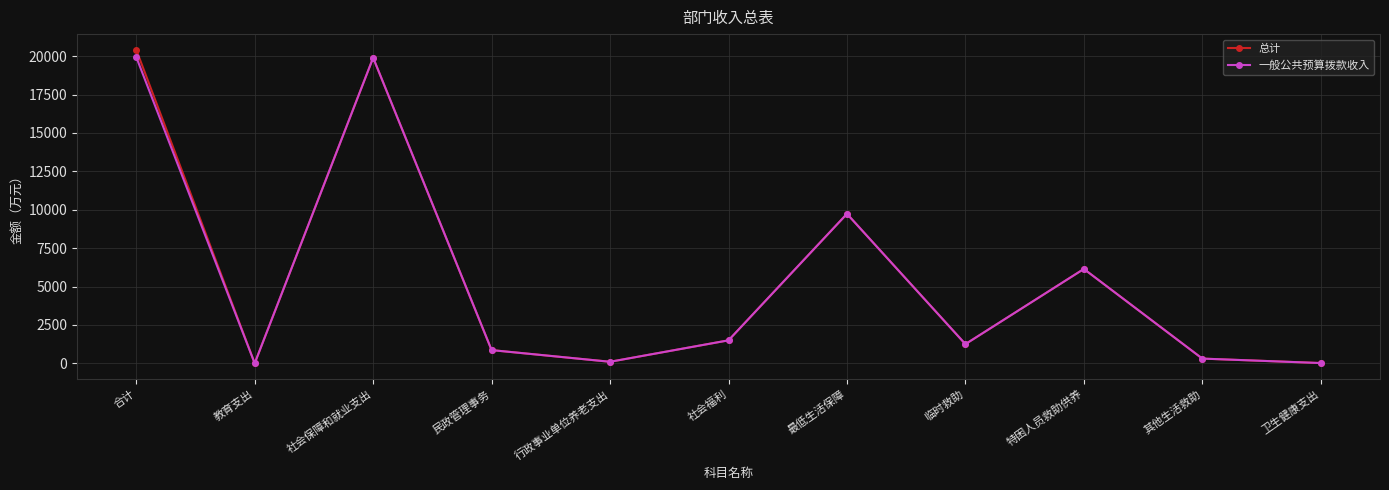

What is the difference between the 总计 values at 社会保障和就业支出 and 卫生健康支出?

19876.4